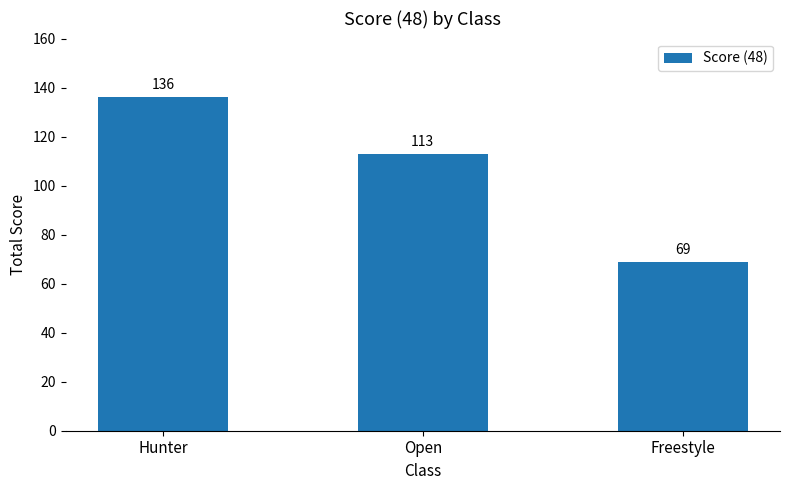

At which label is the value closest to 102?

Open